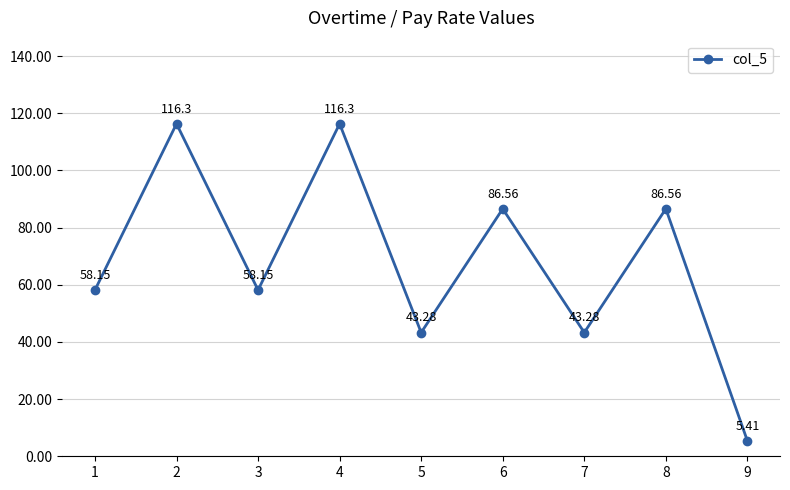

Approximately how many times larger is the value at 7 compared to 8?

0.5